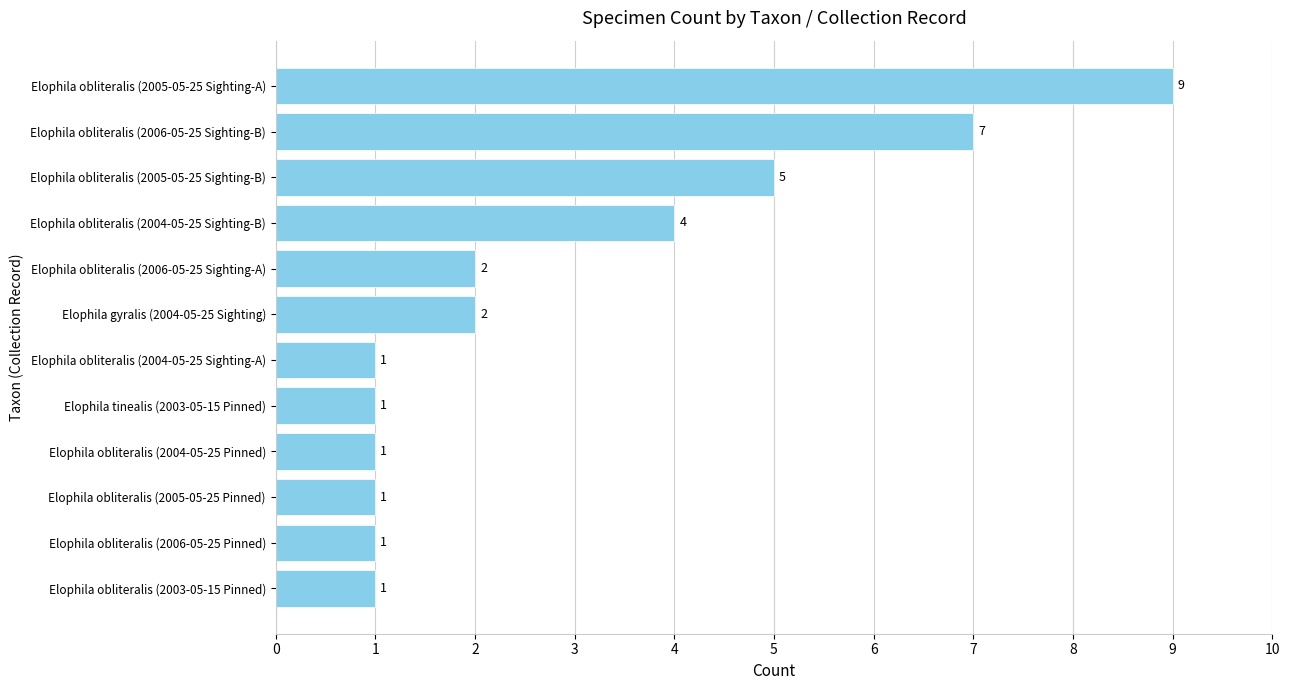

What is the average value?

3